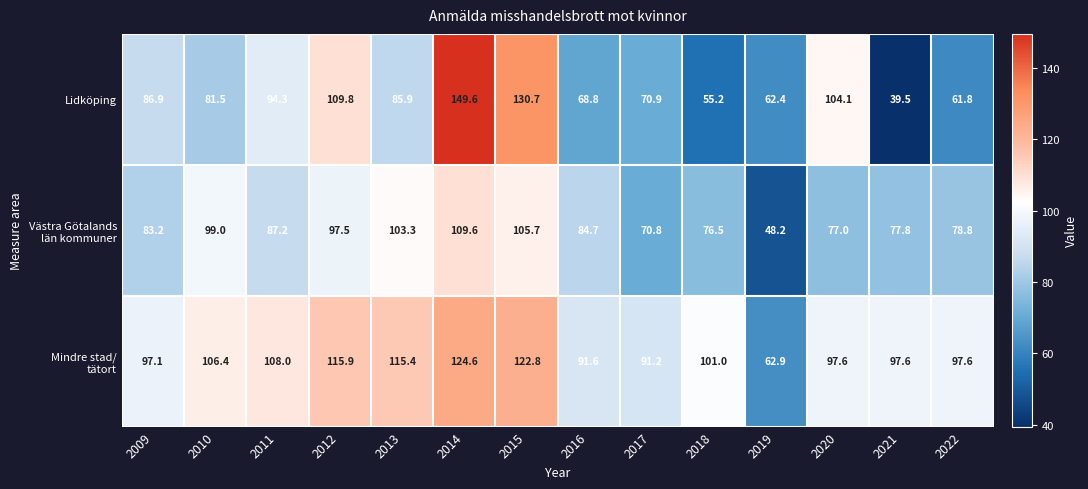

Which series has the largest range (max minus min)?

Lidköping